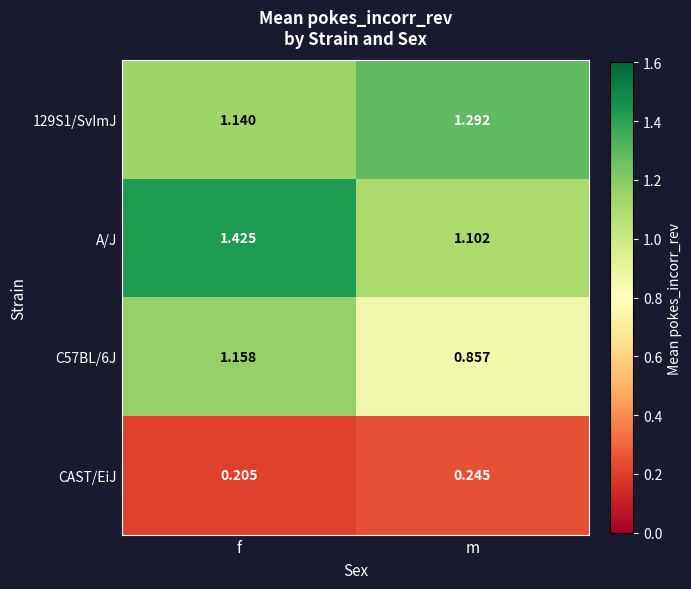

Which series has the largest total across all categories?

A/J